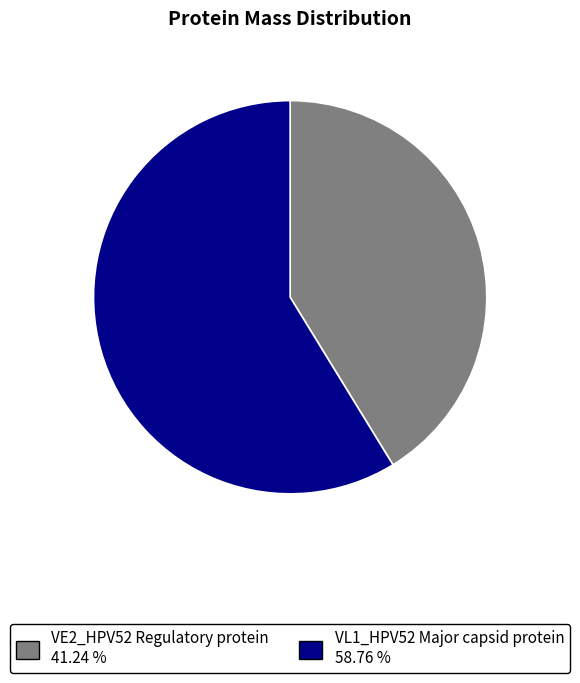

Between VE2_HPV52 Regulatory protein 41.24 % and VL1_HPV52 Major capsid protein 58.76 %, which is larger?

VL1_HPV52 Major capsid protein 58.76 %